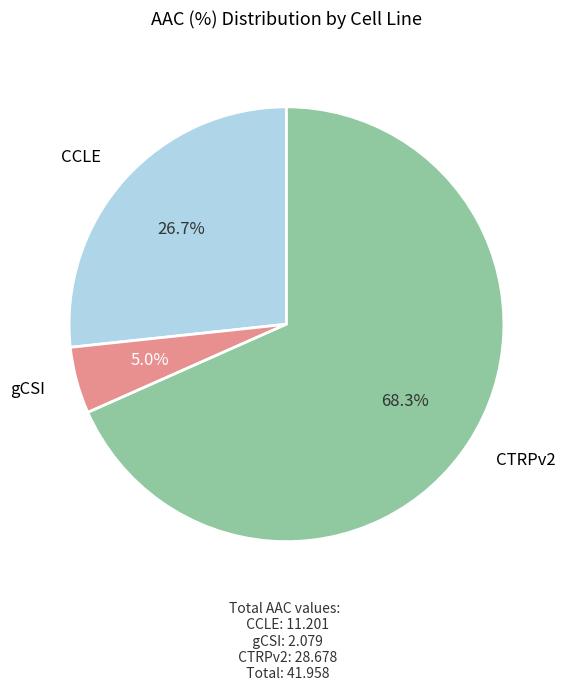

Does any single category account for the majority?

Yes